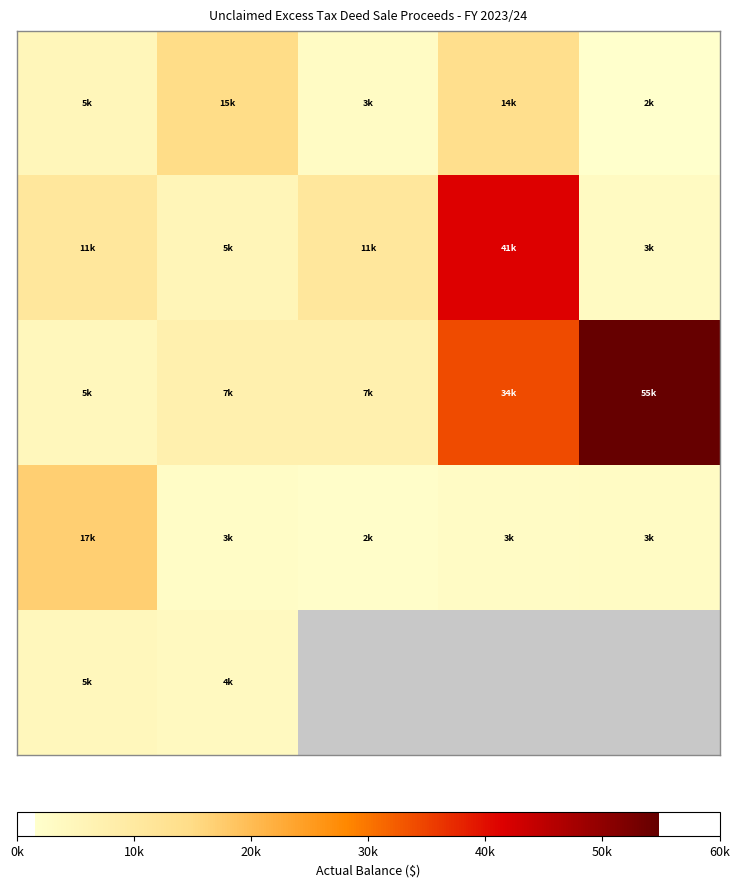

What is the maximum value shown in the chart?

54786.1